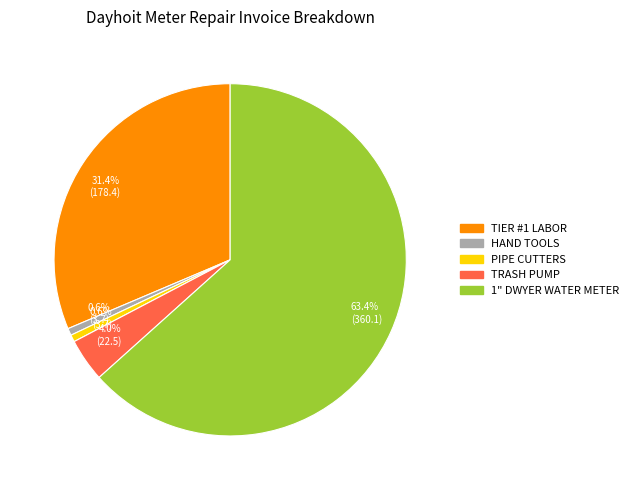

Approximately how many times larger is the value at TRASH PUMP compared to HAND TOOLS?

6.1